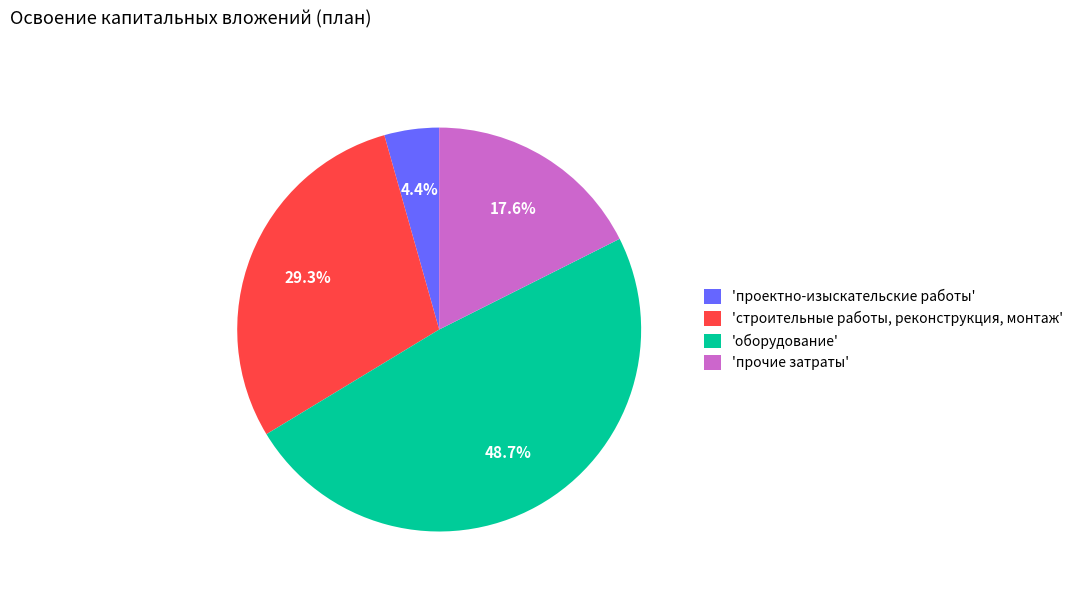

What is the largest slice in the pie chart?

'оборудование'